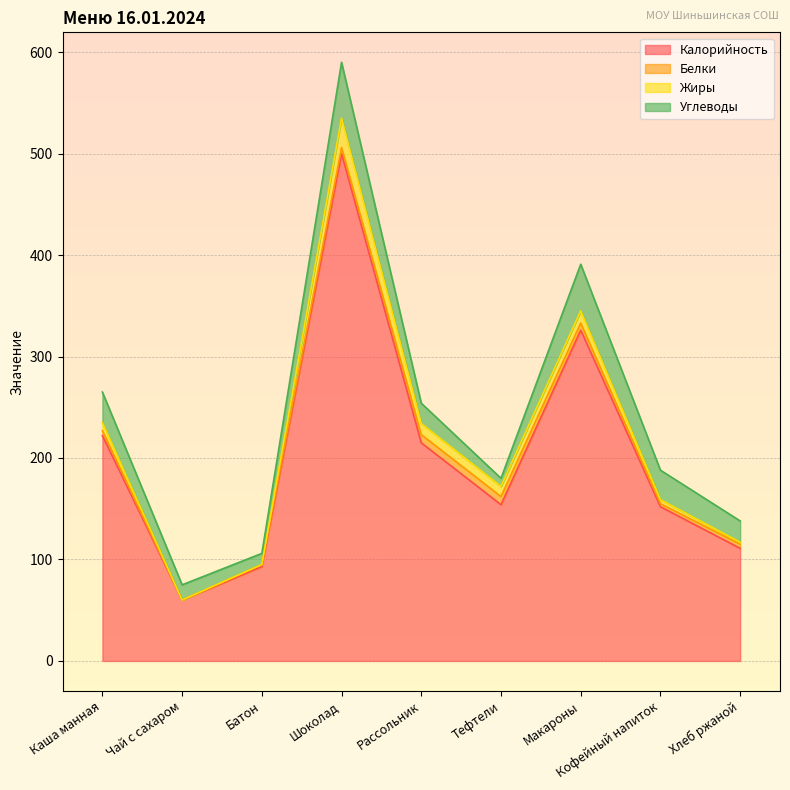

Is the value of Углеводы at Шоколад greater than the value of Калорийность at Каша манная?

No